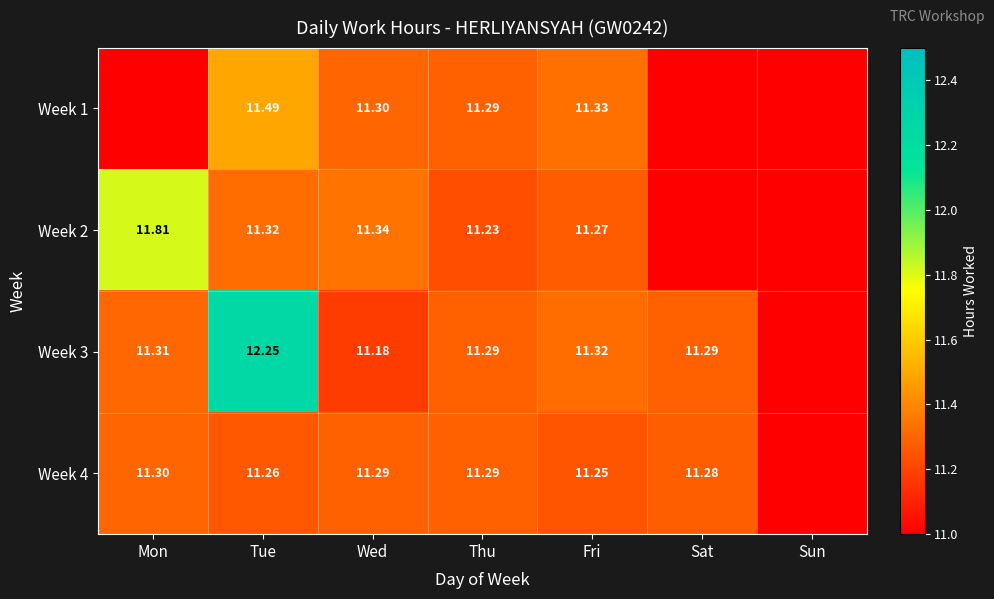

At which category is the sum across all series the highest?

Tue